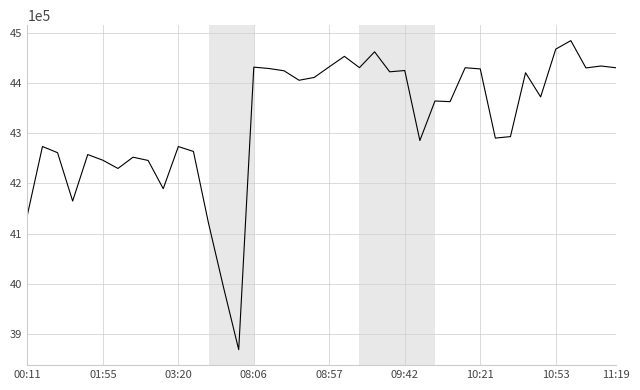

What is the greatest value displayed?

4484000